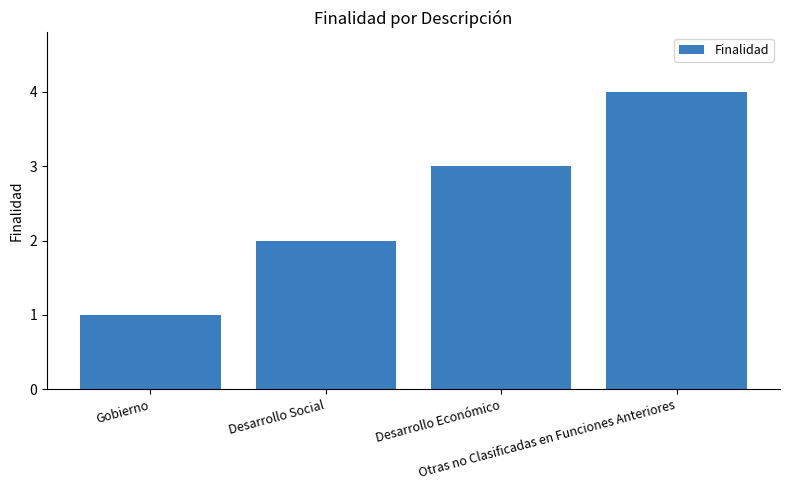

What is the sum of all values?

10